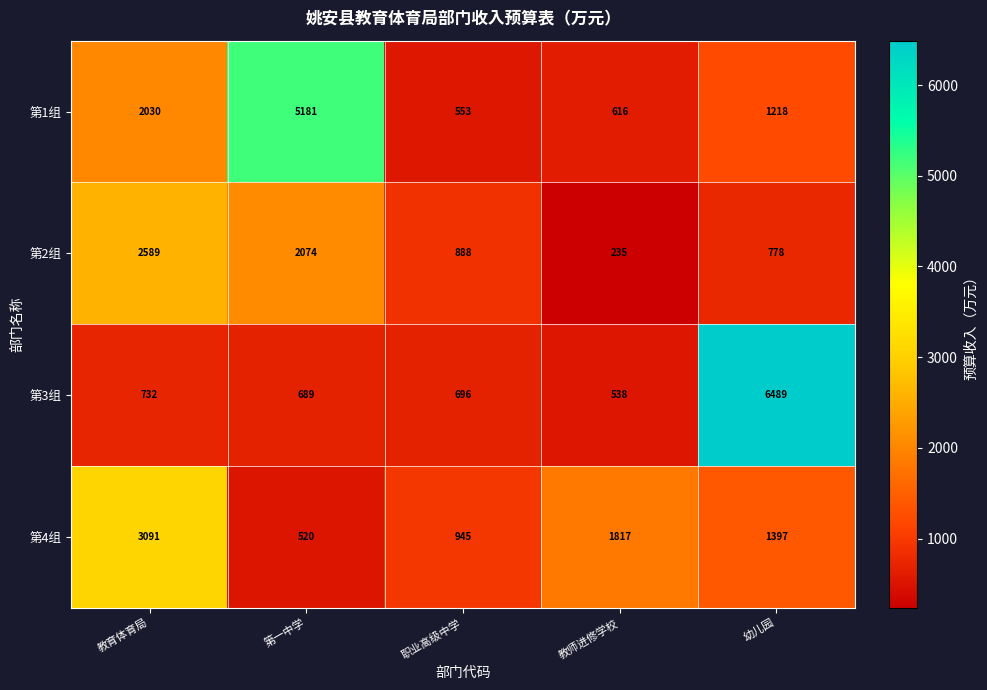

What is the maximum value shown in the chart?

6489